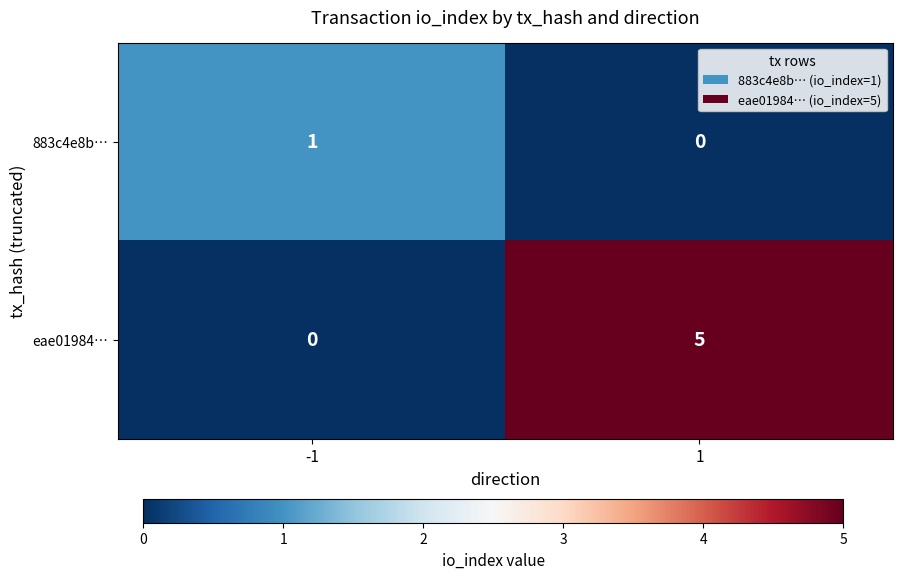

Rank the series at 1 from highest to lowest value.

eae01984…, 883c4e8b…